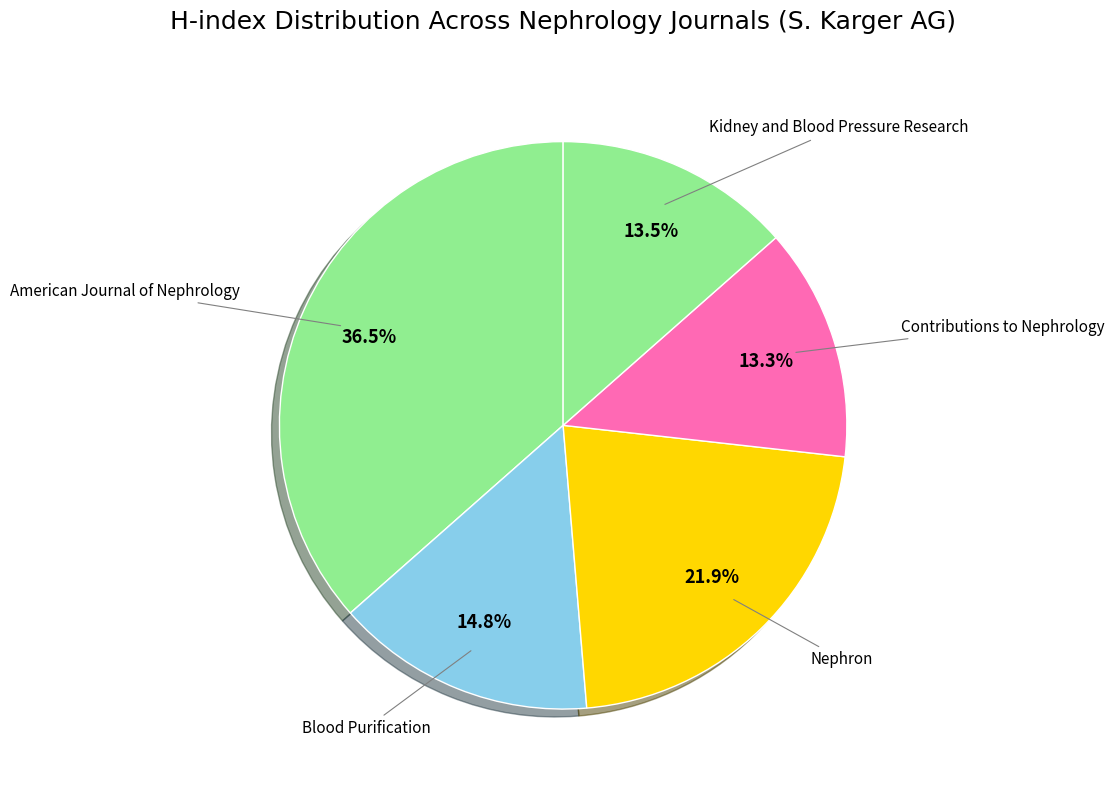

Count the number of slices in the pie.

5